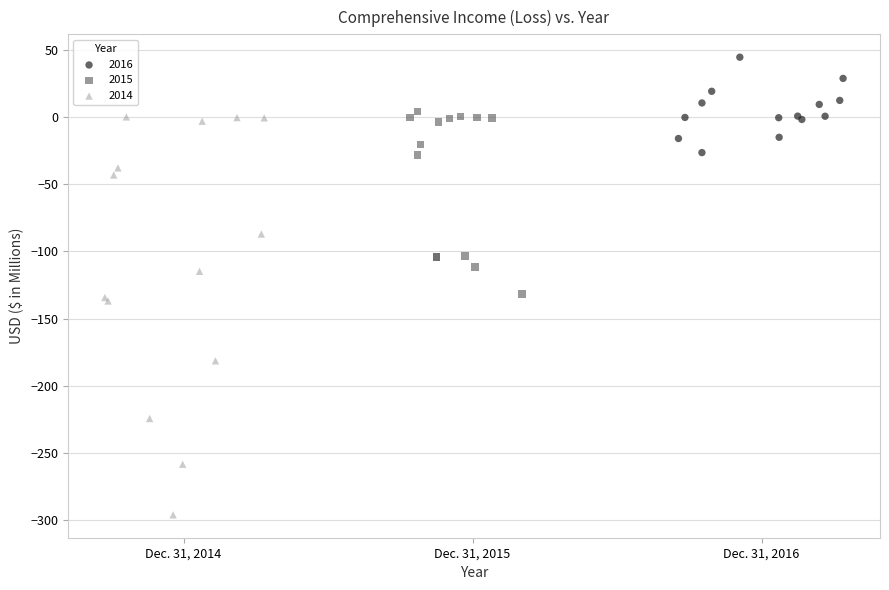

Which series reaches the minimum Y coordinate?

2014